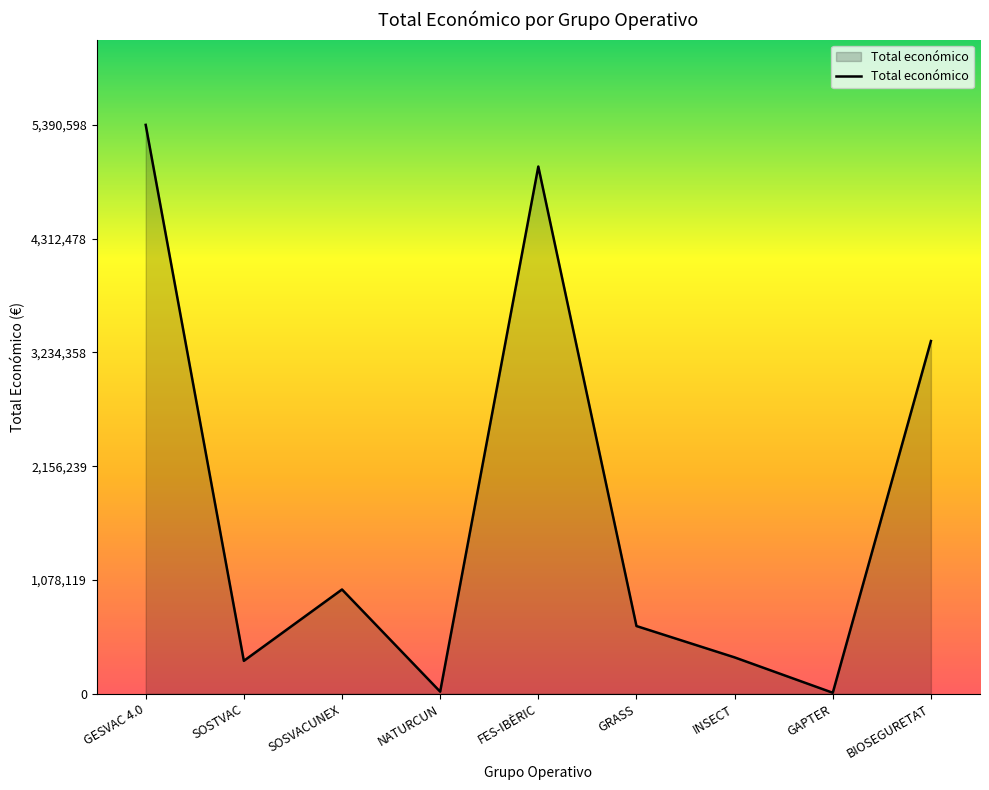

Count the number of categories in the chart.

9